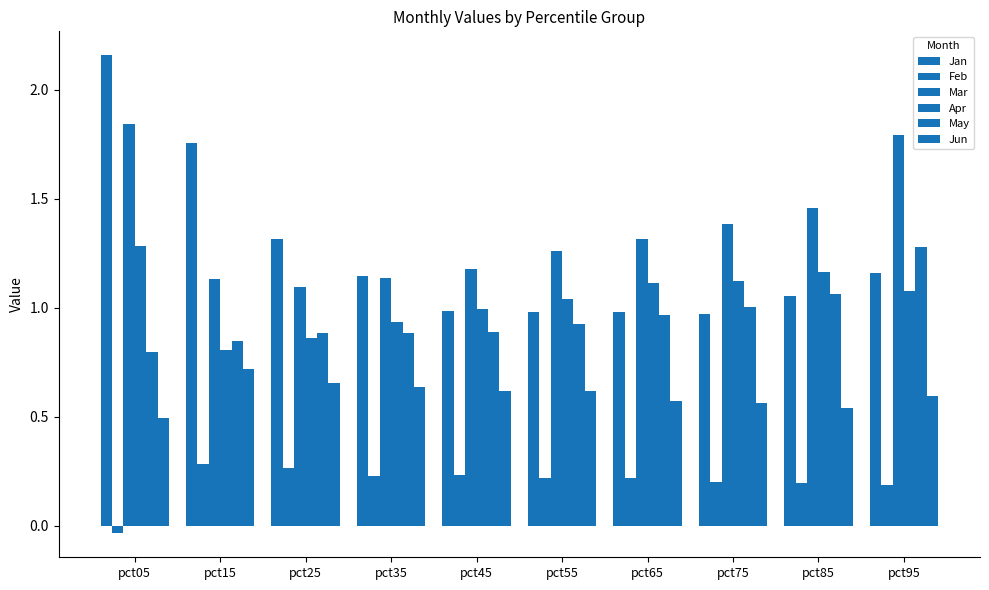

What is the spread (max minus min) of values at pct15?

1.5